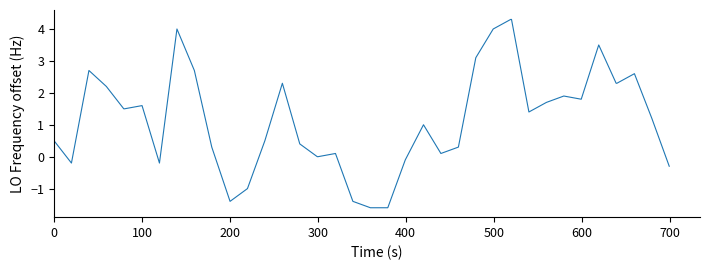

What is the greatest value displayed?

4.3